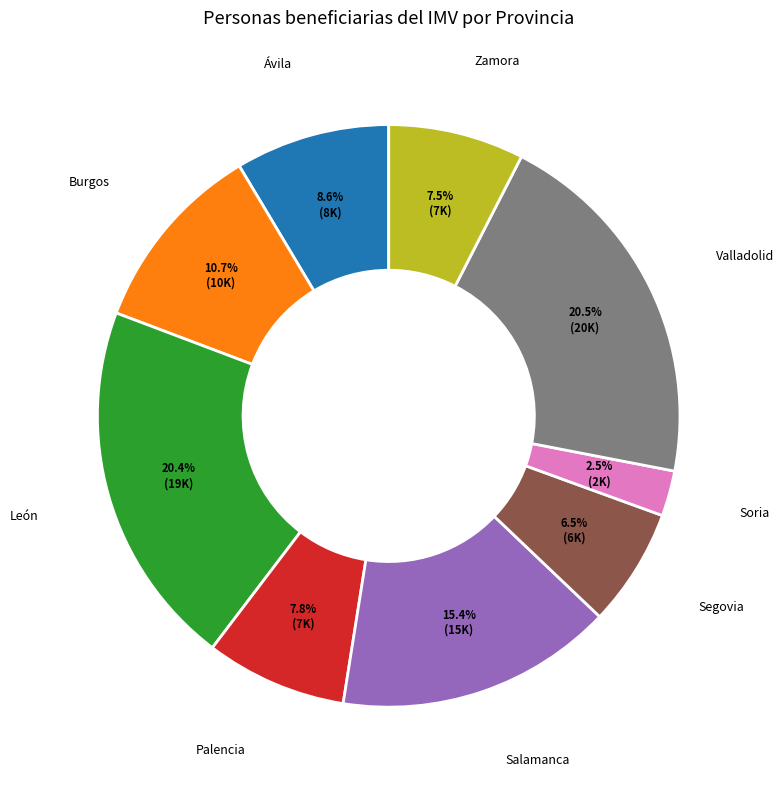

Is there a majority slice in this chart?

No